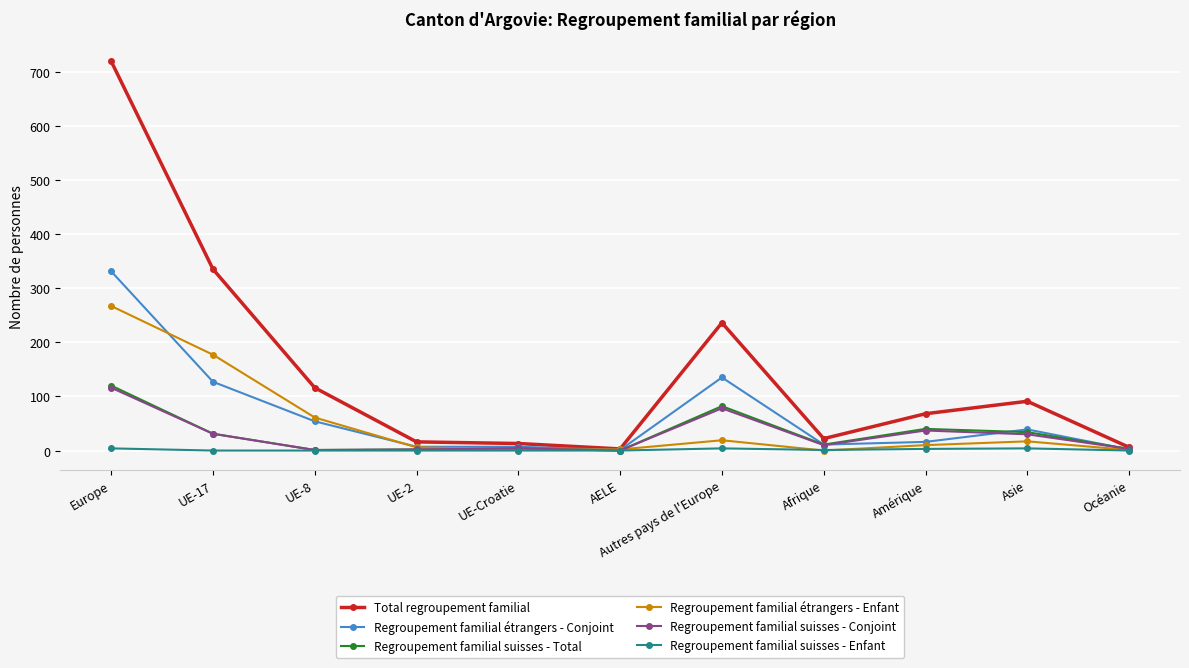

What is the difference between the maximum and minimum values in the Regroupement familial suisses - Total series?

120